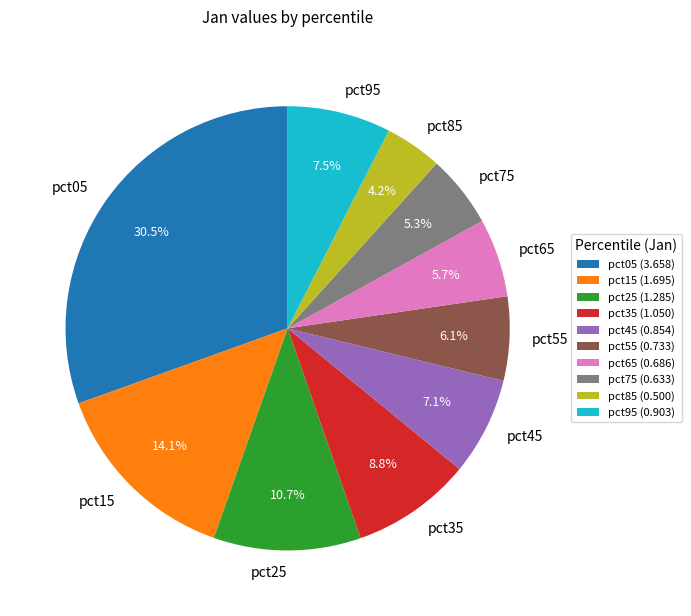

Is pct15 the majority of the pie?

No